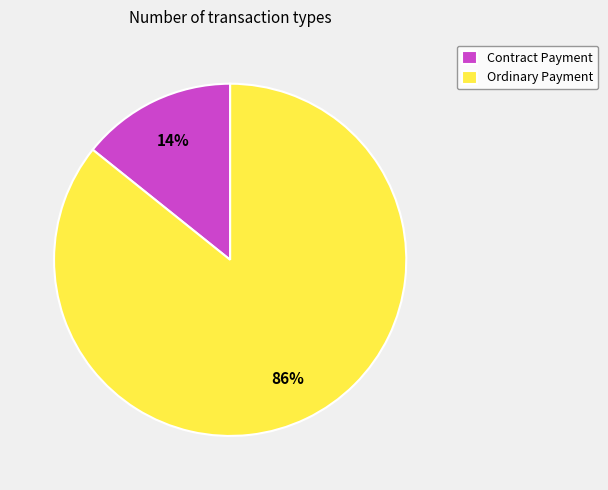

Is there any slice that represents more than half of the pie?

Yes